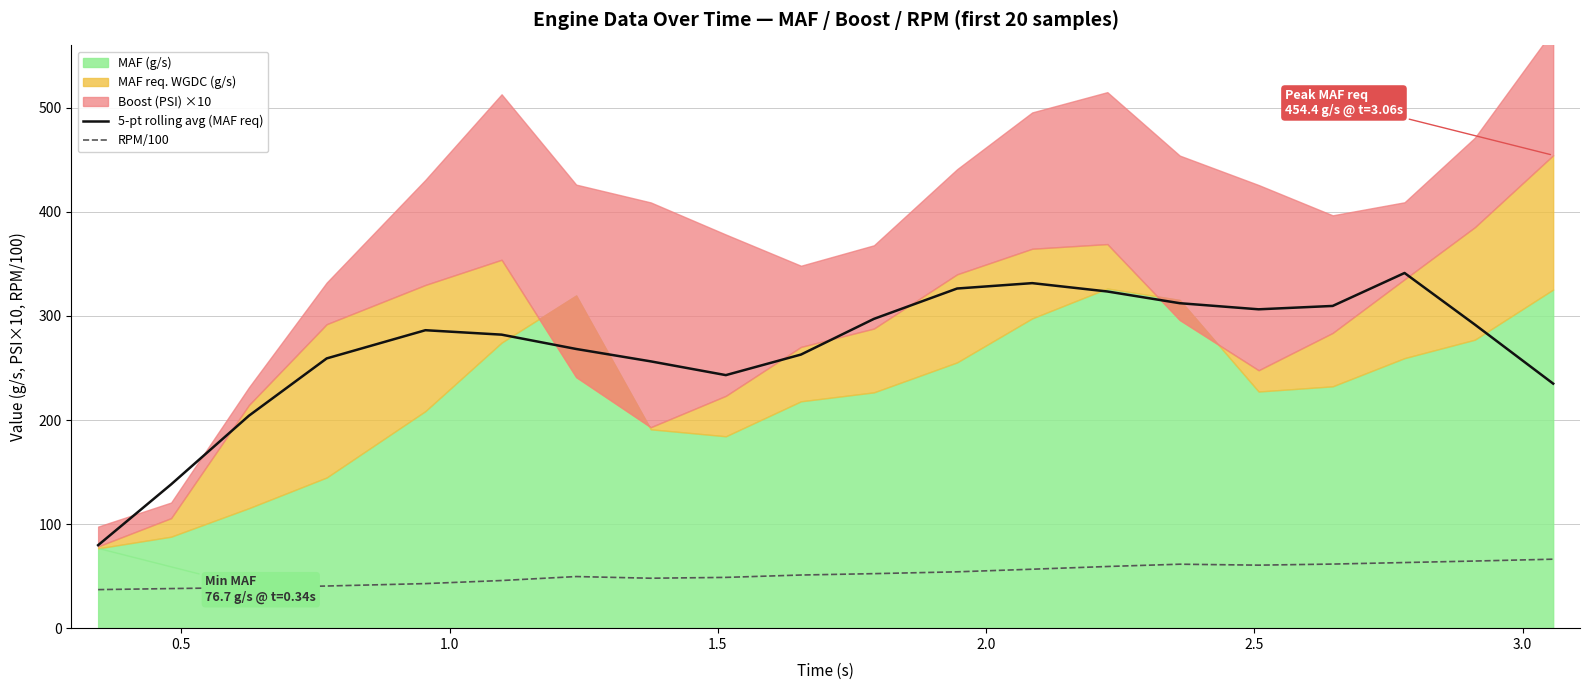

What is the maximum value for 5-pt rolling avg (MAF req)?

341.3